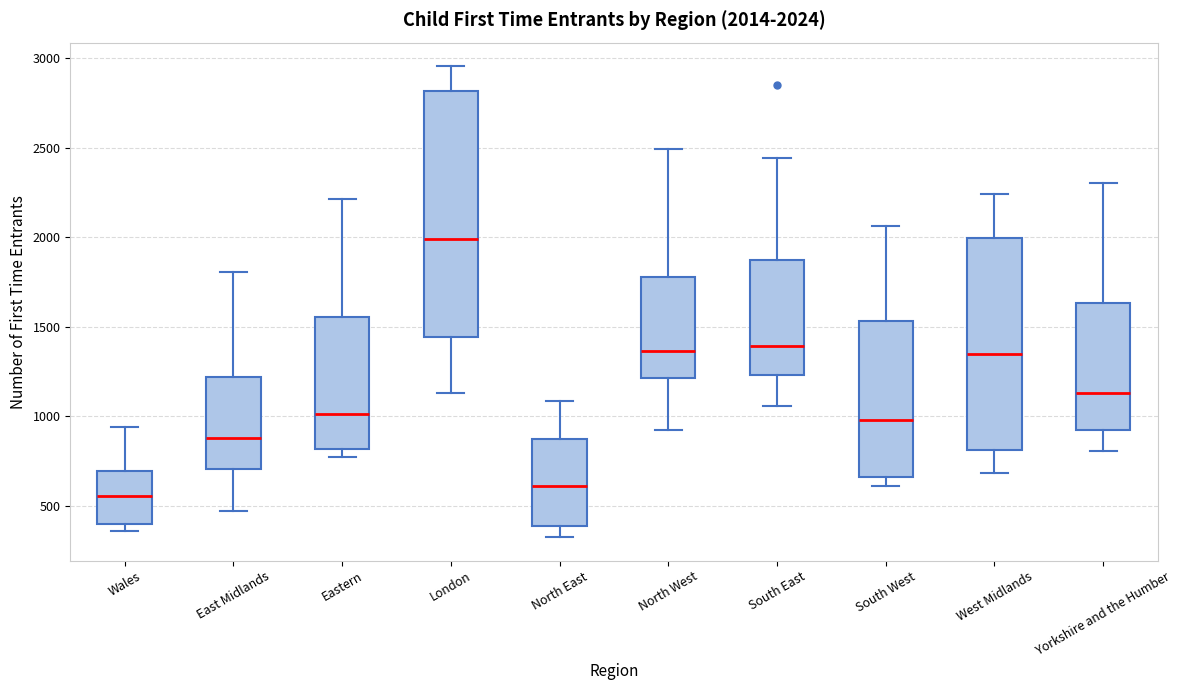

Which box has the lowest median line?

Wales